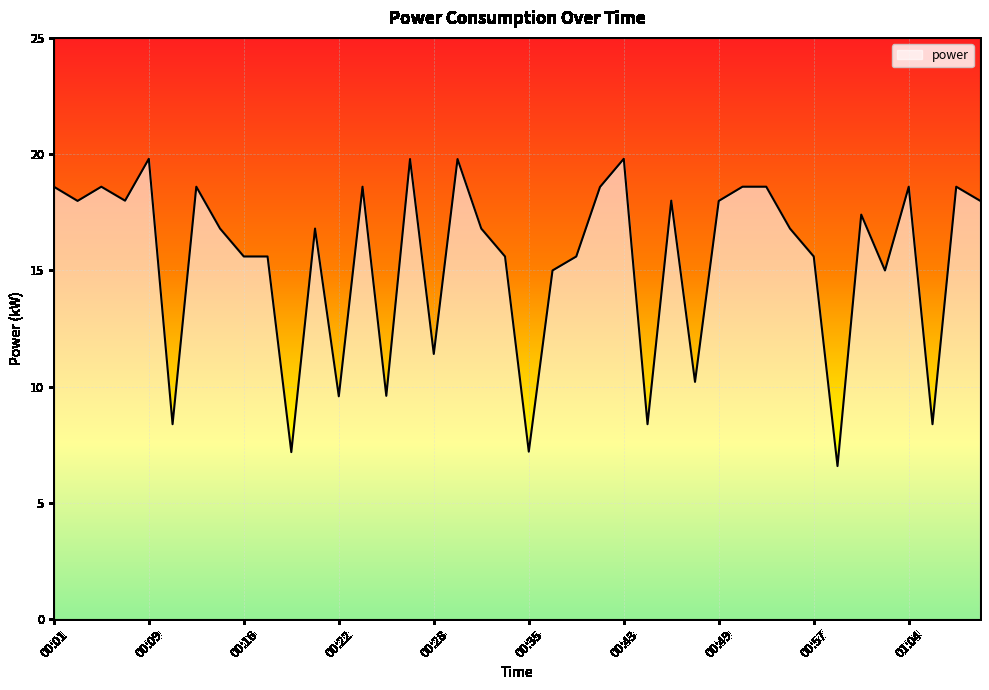

What is the difference between the maximum and minimum values?

13.2